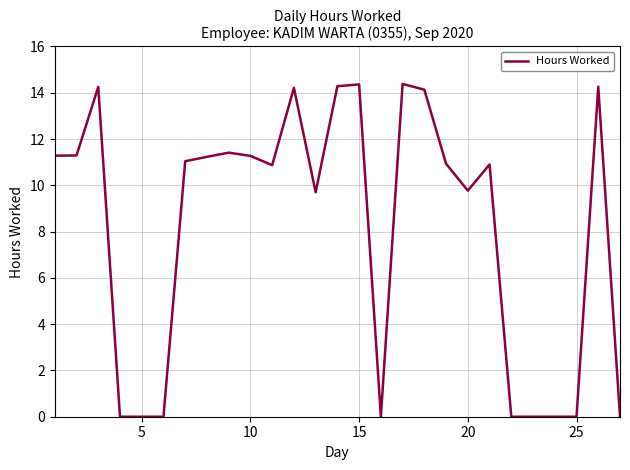

What is the greatest value displayed?

14.4